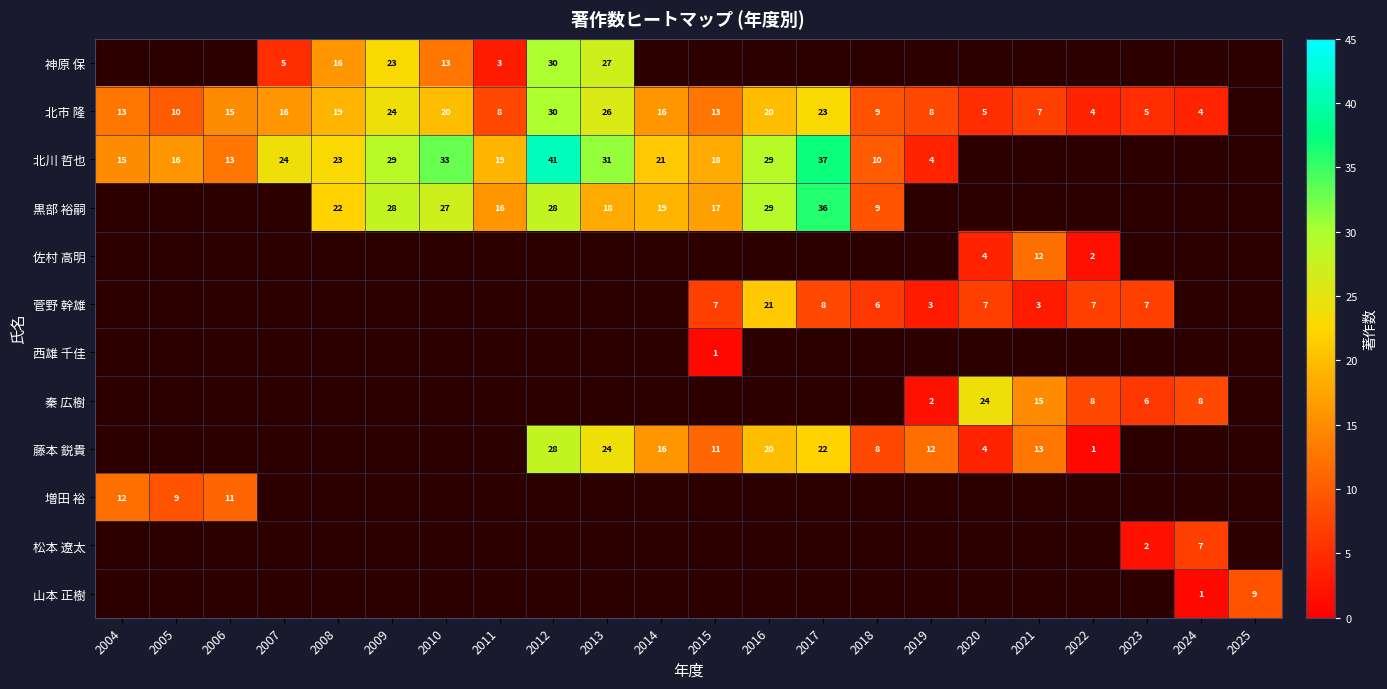

The 北市 隆 series shows 50 at 2012. True or false?

False